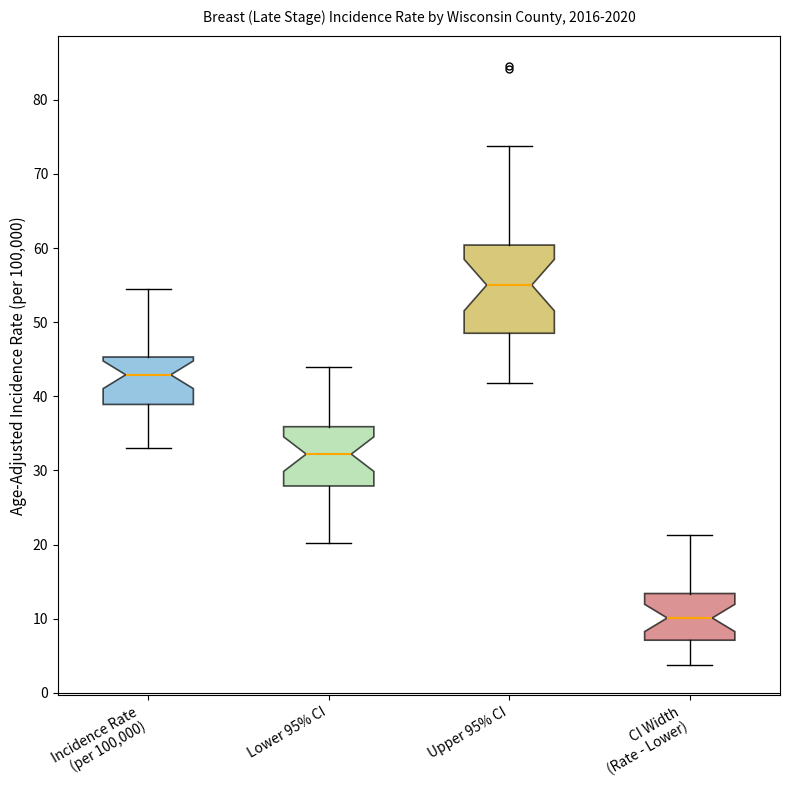

Comparing the boxes themselves (not the whiskers), which one is the tallest?

Upper 95% CI